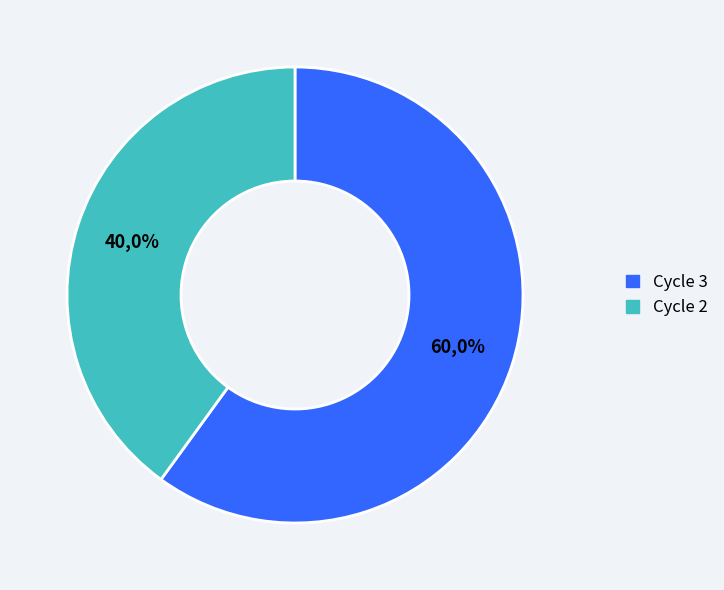

Rank the categories by value from lowest to highest.

Cycle 2, Cycle 3